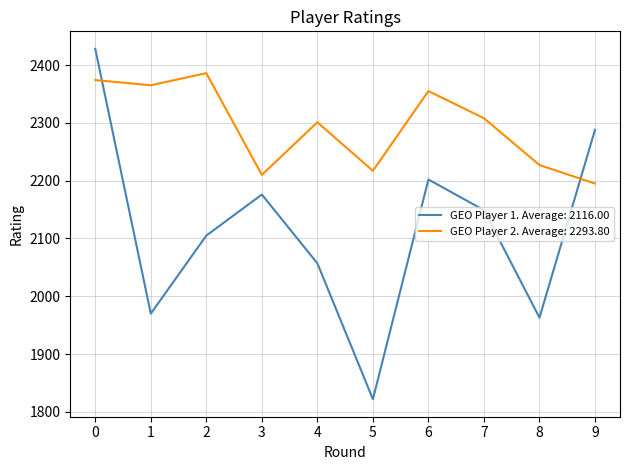

What is the total value across all series at 6?

4557